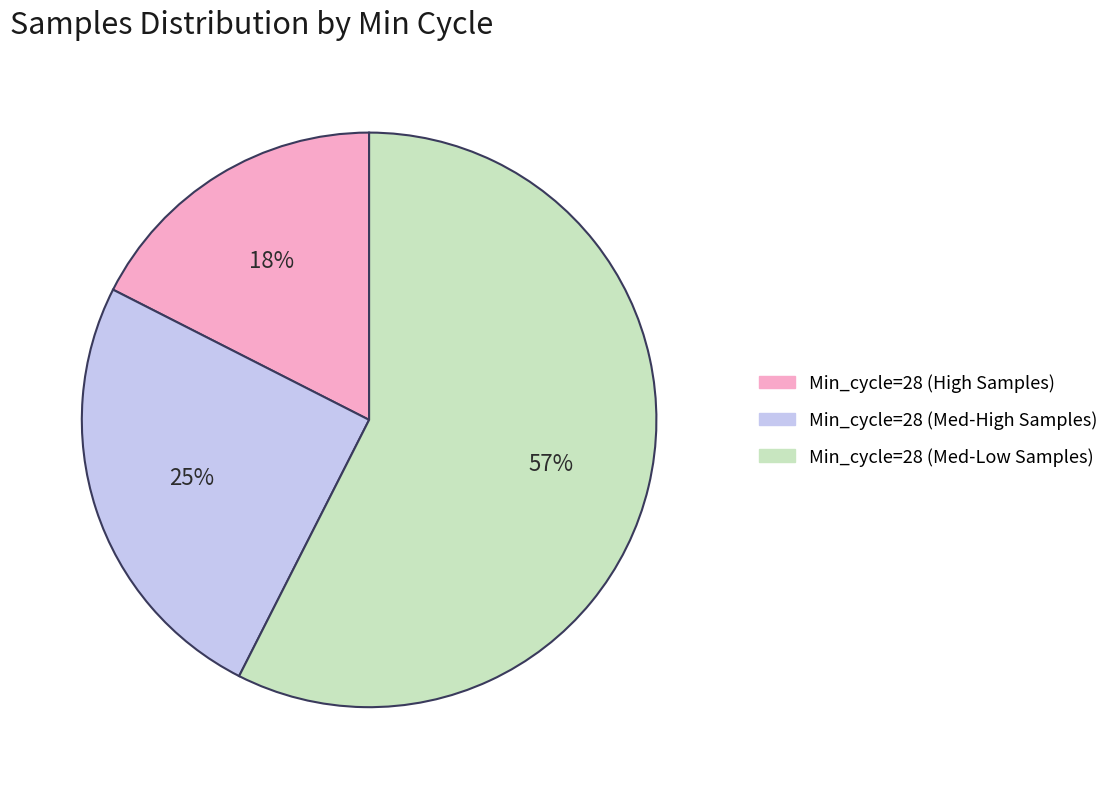

To the nearest percent, what is the average slice percentage?

33%